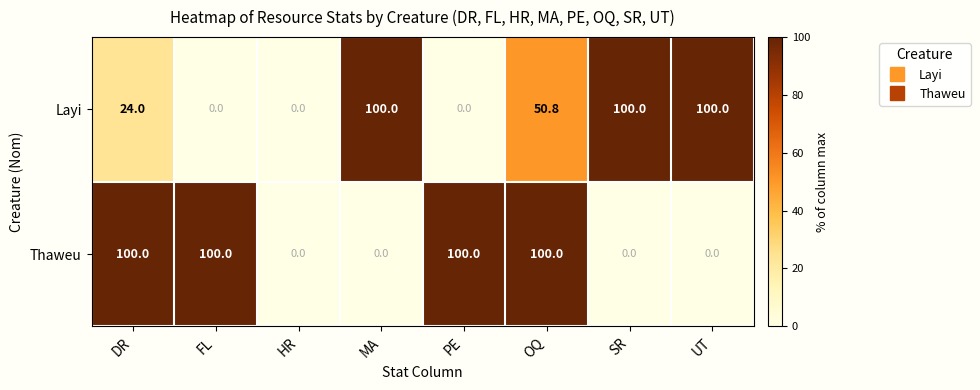

Reading left to right, list all the values displayed in this chart.

Layi: DR=24.0	FL=0.0	HR=0.0	MA=100.0	PE=0.0	OQ=50.8	SR=100.0	UT=100.0
Thaweu: DR=100.0	FL=100.0	HR=0.0	MA=0.0	PE=100.0	OQ=100.0	SR=0.0	UT=0.0